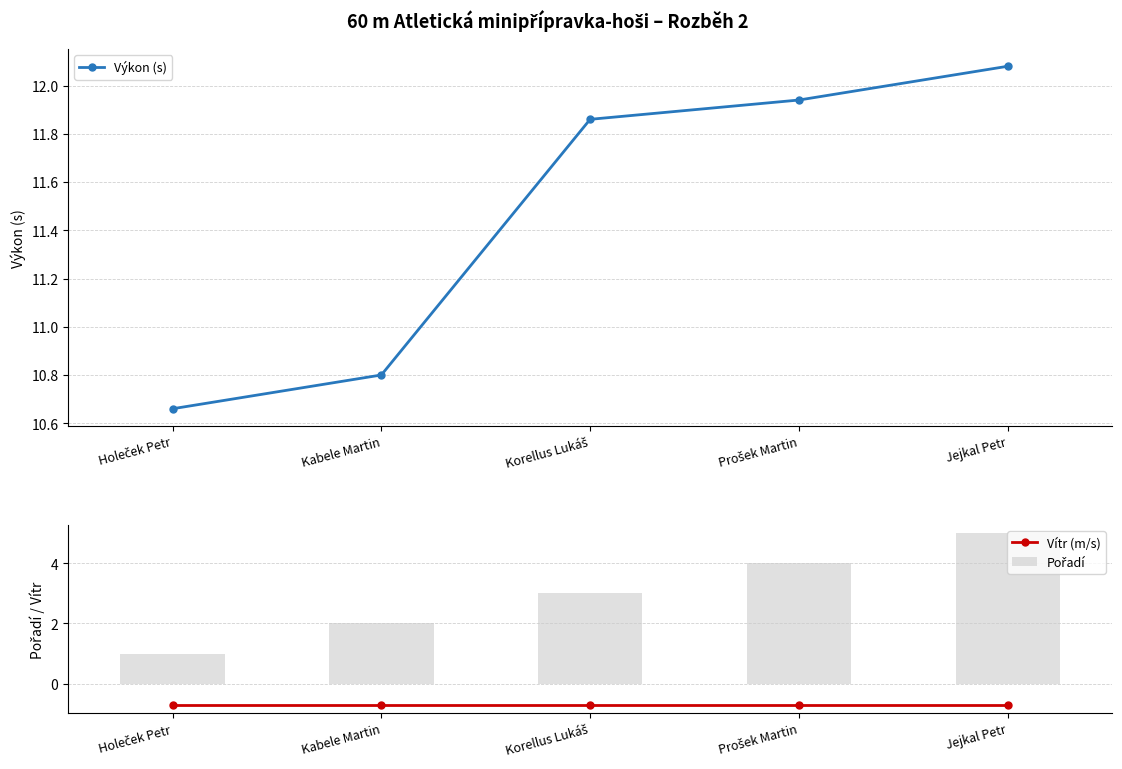

True or false: Pořadí has a value of 2.0 at Kabele Martin.

True